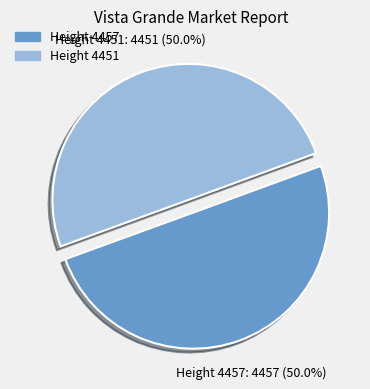

How many slices are in this pie chart?

2